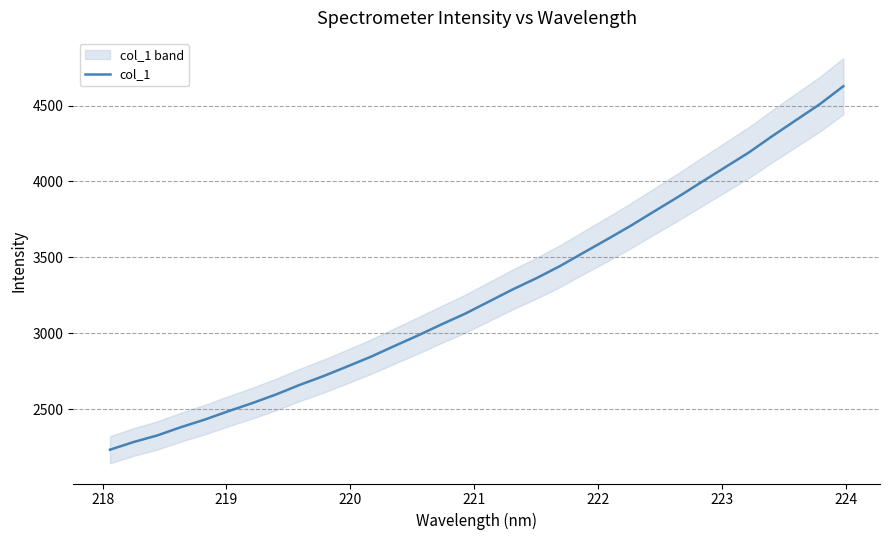

What is the lowest value of the col_1 series?

2231.8